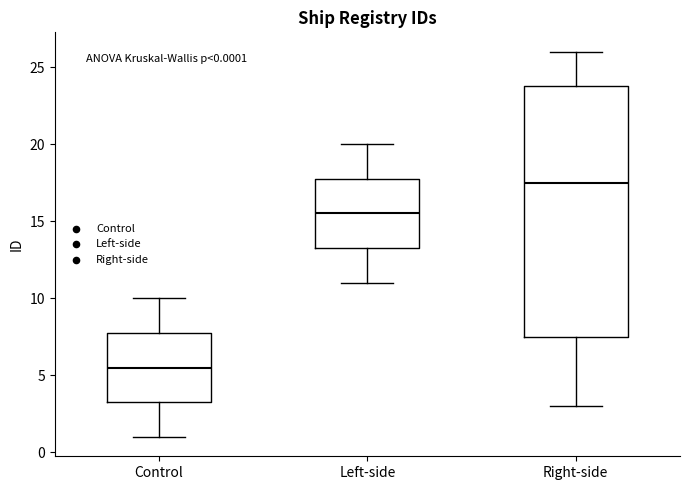

Comparing the boxes themselves (not the whiskers), which one is the tallest?

Right-side